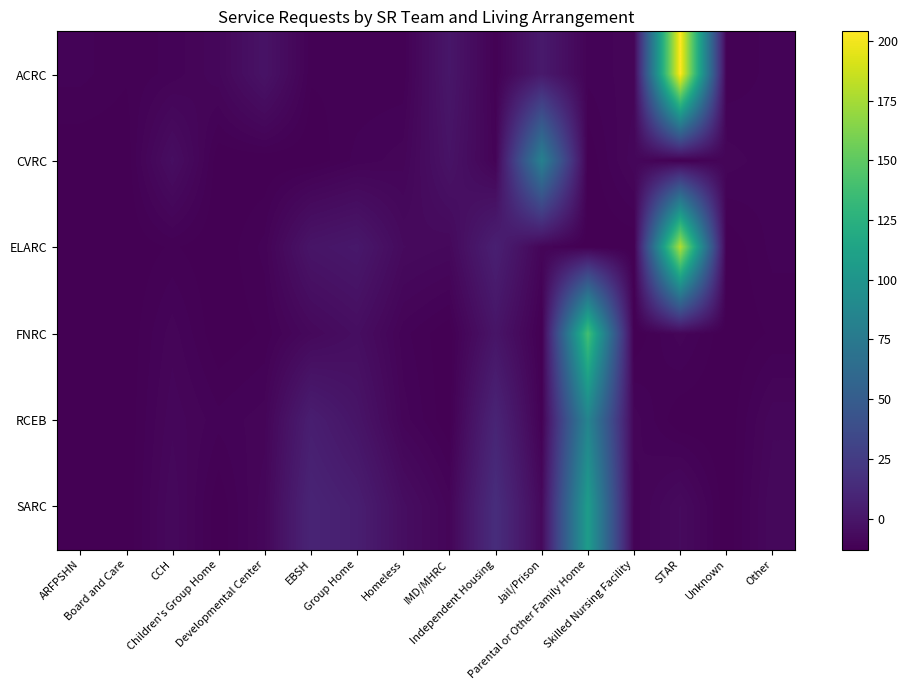

Reading left to right, extract all data points from this chart.

ACRC: ARFPSHN=-11.0	Board and Care=-12.0	CCH=-11.0	Children's Group Home=-9.0	Developmental Center=-2.0	EBSH=-12.0	Group Home=-12.0	Homeless=-12.0	IMD/MHRC=0.0	Independent Housing=-12.0	Jail/Prison=2.0	Parental or Other Family Home=-11.0	Skilled Nursing Facility=-10.0	STAR=204.0	Unknown=-12.0	Other=-11.0
CVRC: ARFPSHN=-13.0	Board and Care=-13.0	CCH=-5.0	Children's Group Home=-13.0	Developmental Center=-13.0	EBSH=-13.0	Group Home=-11.0	Homeless=-10.0	IMD/MHRC=-2.0	Independent Housing=-11.0	Jail/Prison=82.0	Parental or Other Family Home=-13.0	Skilled Nursing Facility=-9.0	STAR=-13.0	Unknown=-10.0	Other=-11.0
ELARC: ARFPSHN=-13.0	Board and Care=-13.0	CCH=-12.0	Children's Group Home=-13.0	Developmental Center=-11.0	EBSH=-1.0	Group Home=1.0	Homeless=-7.0	IMD/MHRC=-8.0	Independent Housing=6.0	Jail/Prison=-10.0	Parental or Other Family Home=-13.0	Skilled Nursing Facility=-13.0	STAR=179.0	Unknown=-13.0	Other=-11.0
FNRC: ARFPSHN=-13.0	Board and Care=-13.0	CCH=-10.0	Children's Group Home=-13.0	Developmental Center=-12.0	EBSH=-8.0	Group Home=-5.0	Homeless=-11.0	IMD/MHRC=-13.0	Independent Housing=-1.0	Jail/Prison=-13.0	Parental or Other Family Home=139.0	Skilled Nursing Facility=-13.0	STAR=-10.0	Unknown=-13.0	Other=-12.0
RCEB: ARFPSHN=-13.0	Board and Care=-13.0	CCH=-9.0	Children's Group Home=-11.0	Developmental Center=-10.0	EBSH=5.0	Group Home=-1.0	Homeless=-10.0	IMD/MHRC=-13.0	Independent Housing=9.0	Jail/Prison=-12.0	Parental or Other Family Home=85.0	Skilled Nursing Facility=-10.0	STAR=-13.0	Unknown=-13.0	Other=-9.0
SARC: ARFPSHN=-13.0	Board and Care=-13.0	CCH=-8.0	Children's Group Home=-13.0	Developmental Center=-9.0	EBSH=9.0	Group Home=5.0	Homeless=-5.0	IMD/MHRC=-10.0	Independent Housing=15.0	Jail/Prison=-8.0	Parental or Other Family Home=107.0	Skilled Nursing Facility=-11.0	STAR=-7.0	Unknown=-13.0	Other=-8.0